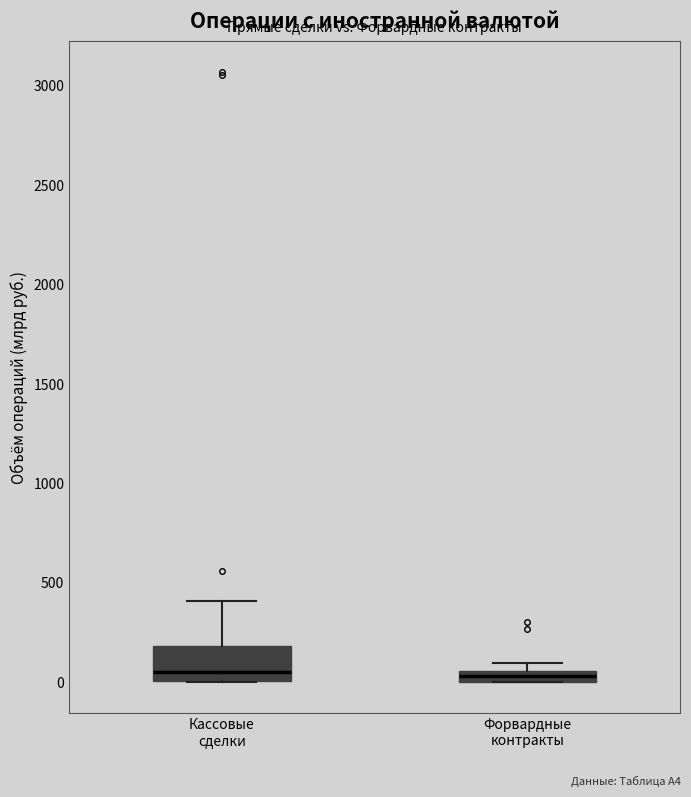

Where is the lower edge of the box for Форвардные контракты on the y-axis? The values are not printed on the chart, so give them approximately, as read against the axis.

0